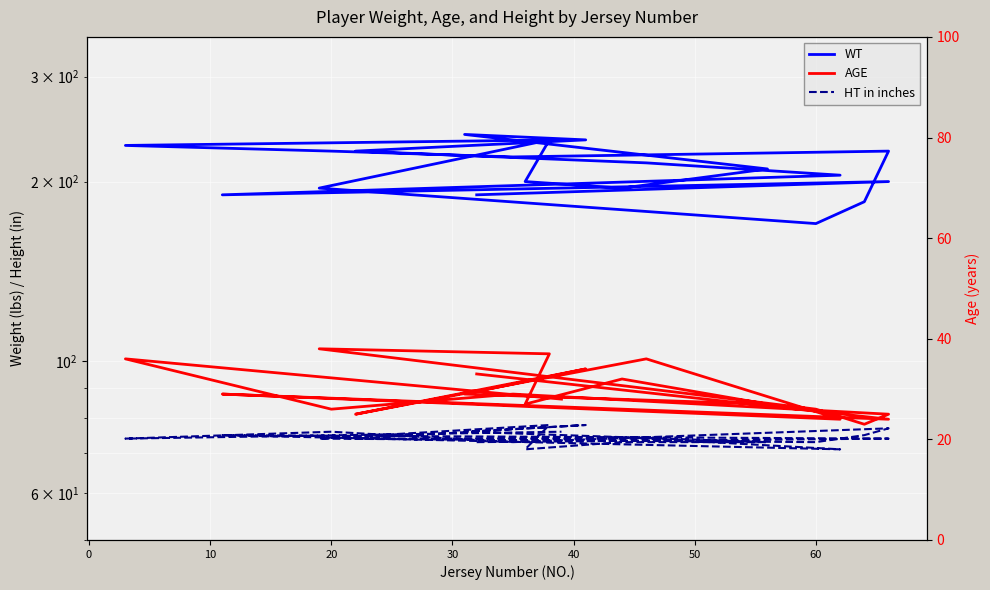

What is the total value across all series at 20?

300